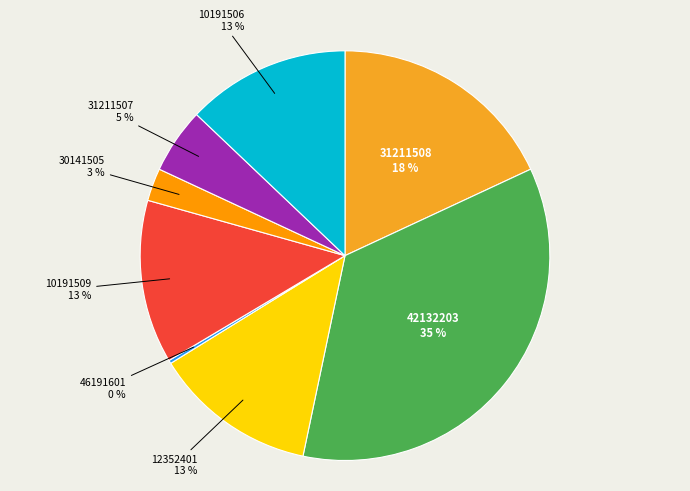

Rank the categories by value from lowest to highest.

46191601, 30141505, 31211507, 12352401, 10191509, 10191506, 31211508, 42132203